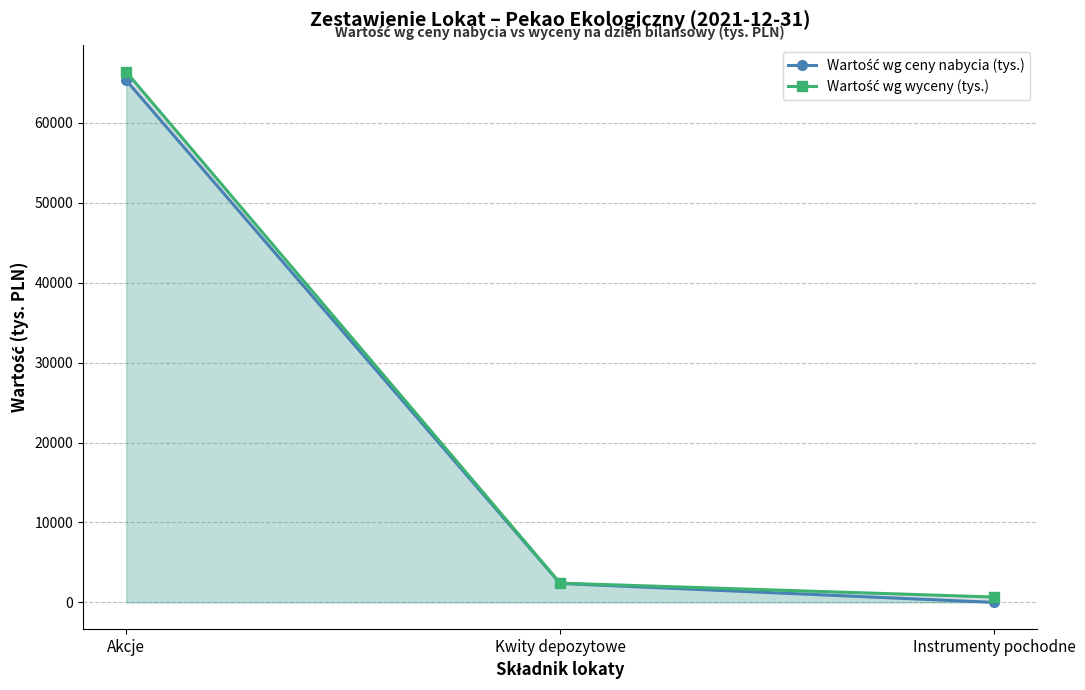

What is the sum of all Wartość wg ceny nabycia (tys.) values?

67678